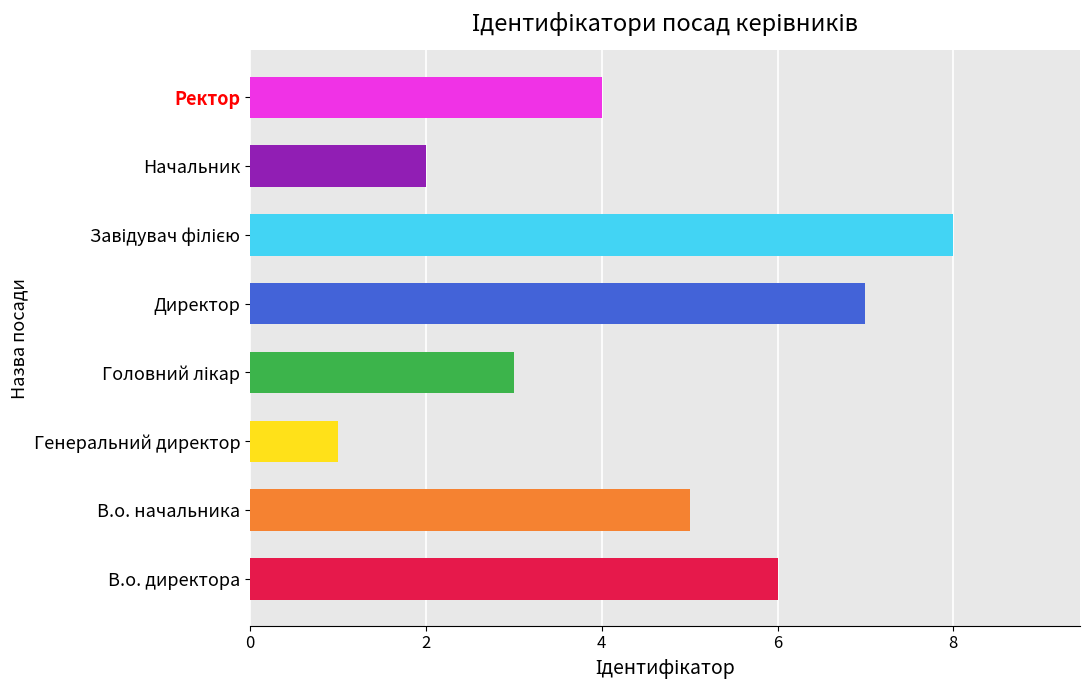

How many values are below 5?

4